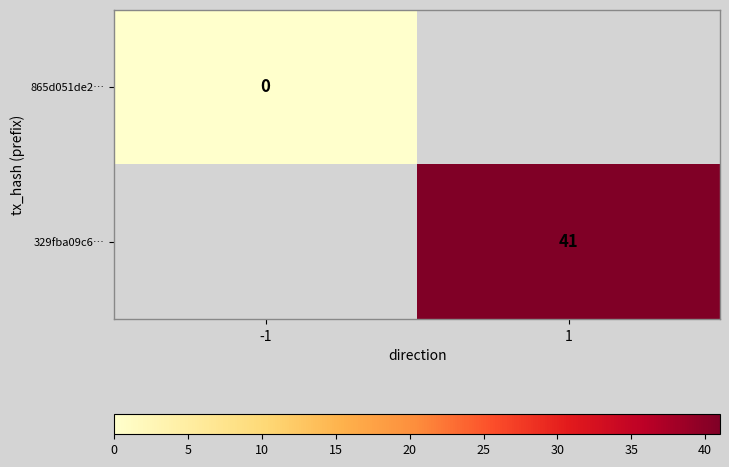

True or false: 329fba09c6… has a value of 41 at 1.

True